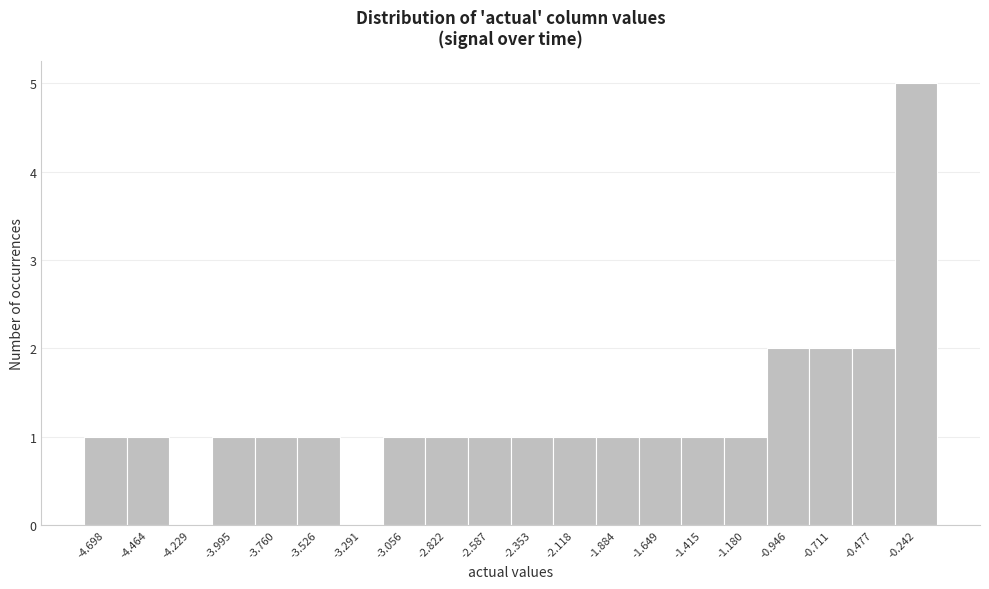

Reading left to right, extract all data points from this chart.

-4.698=1	-4.464=1	-4.229=0	-3.995=1	-3.760=1	-3.526=1	-3.291=0	-3.056=1	-2.822=1	-2.587=1	-2.353=1	-2.118=1	-1.884=1	-1.649=1	-1.415=1	-1.180=1	-0.946=2	-0.711=2	-0.477=2	-0.242=5